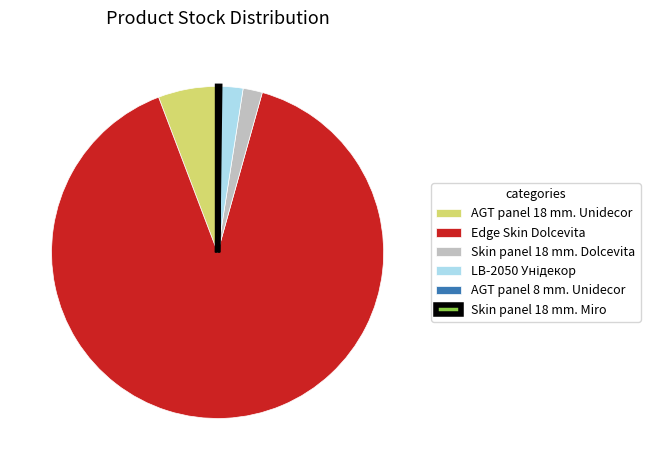

True or false: Skin panel 18 mm. Dolcevita accounts for 14% of the total.

False